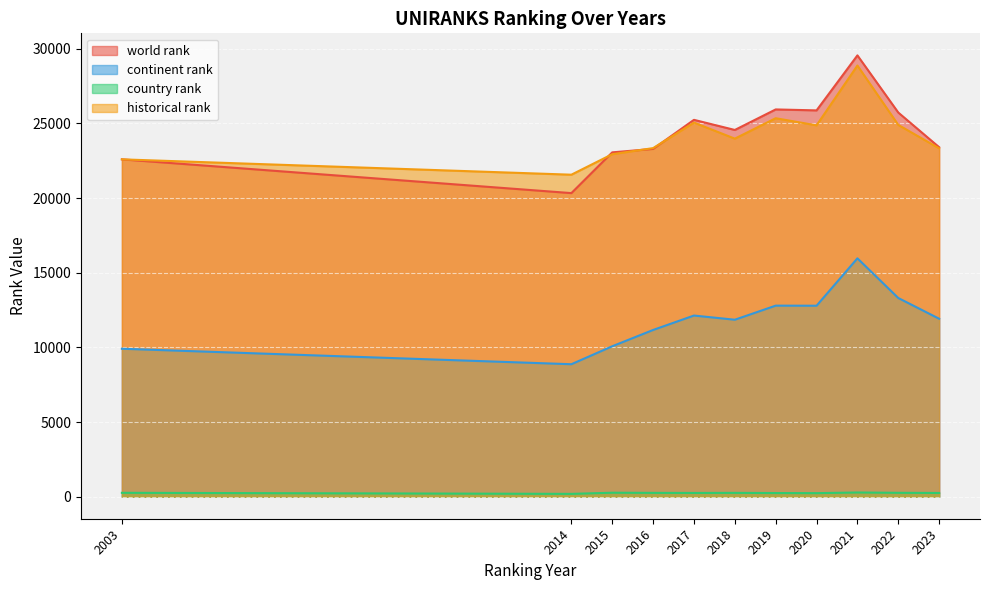

Which has a higher value, 2020 or 2003?

2020